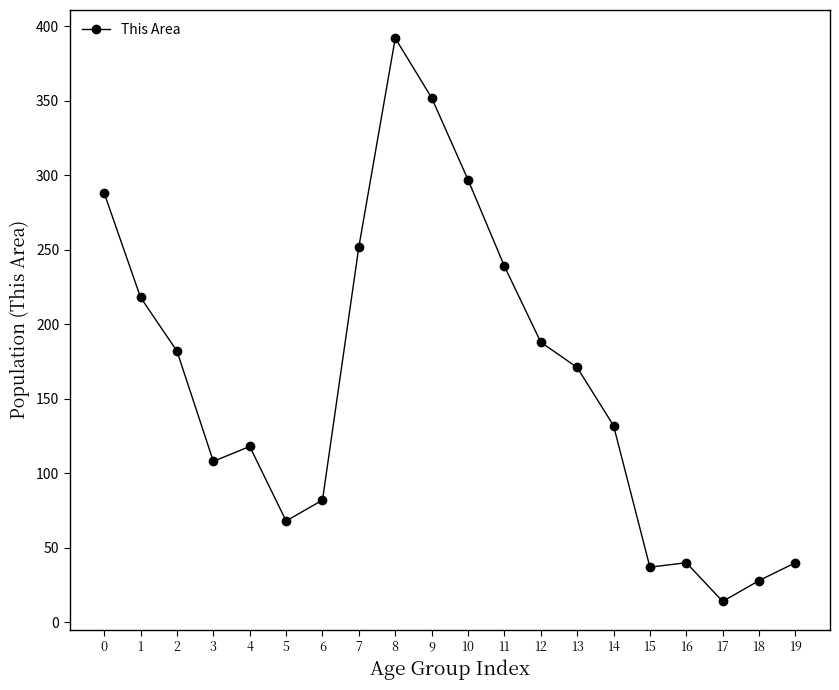

At which category does the data reach its first local valley?

3